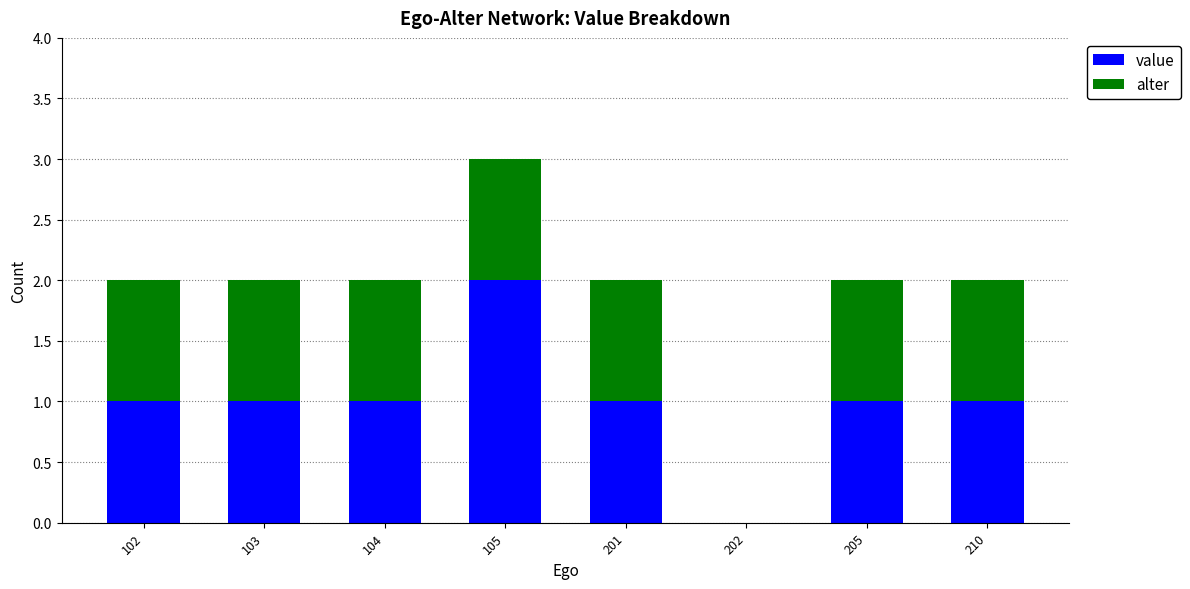

What are all the series names shown in the legend?

value, alter